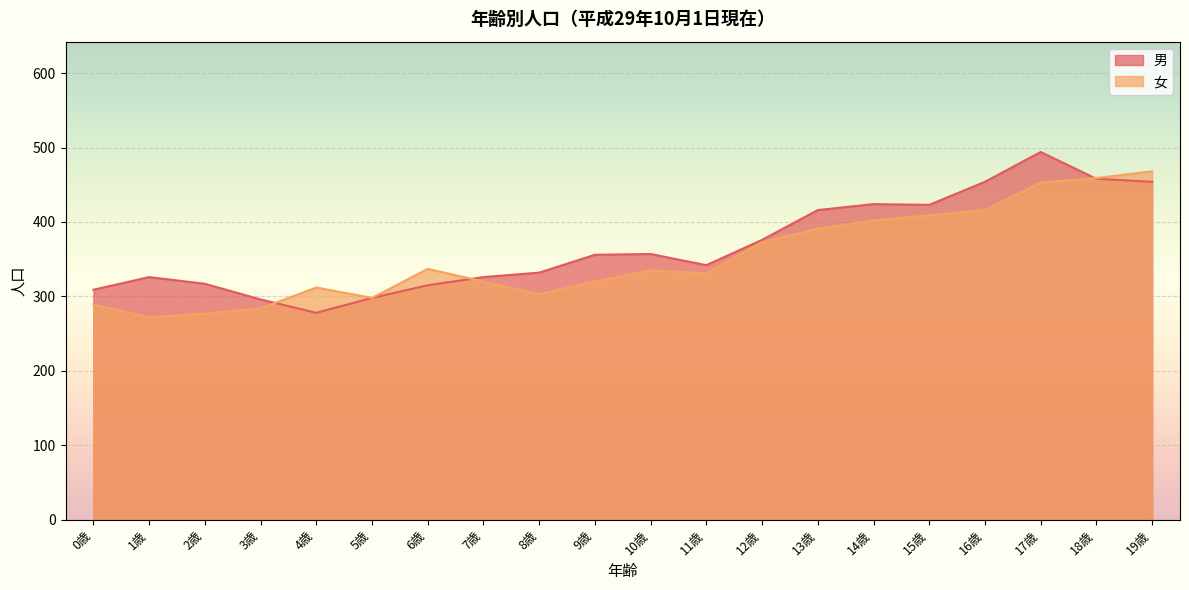

True or false: 男 and 女 cross at least once.

True